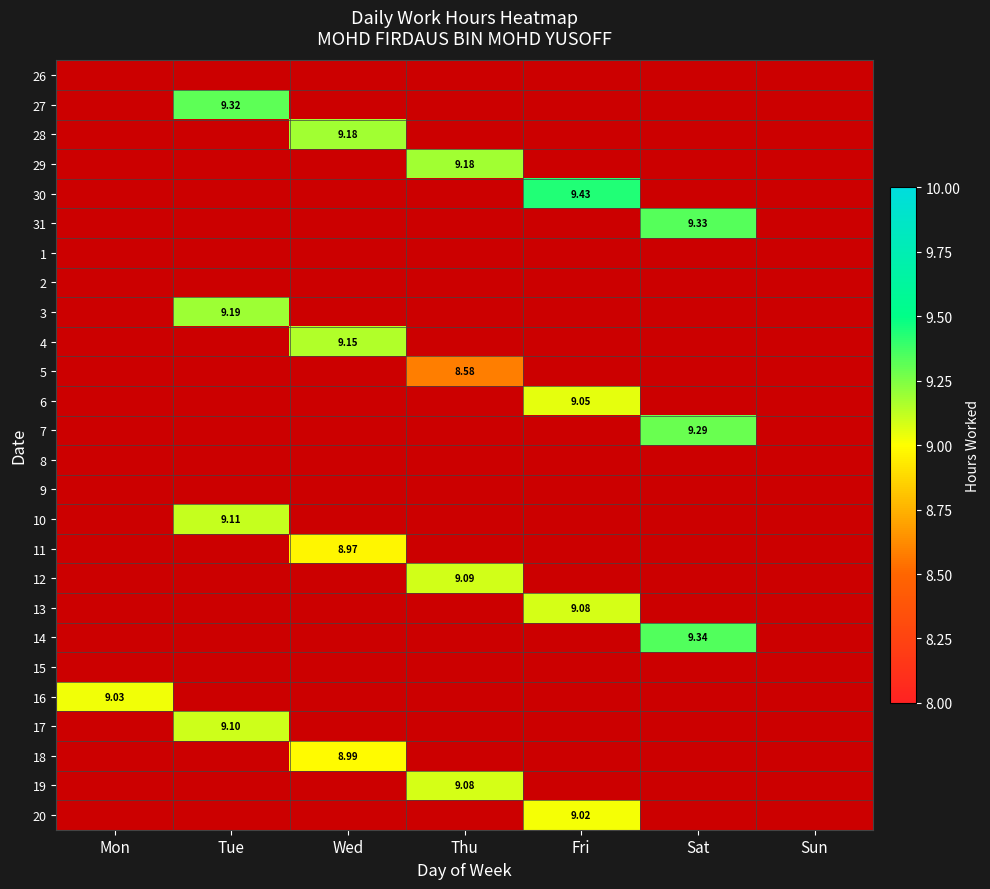

Which series has the largest total across all categories?

30